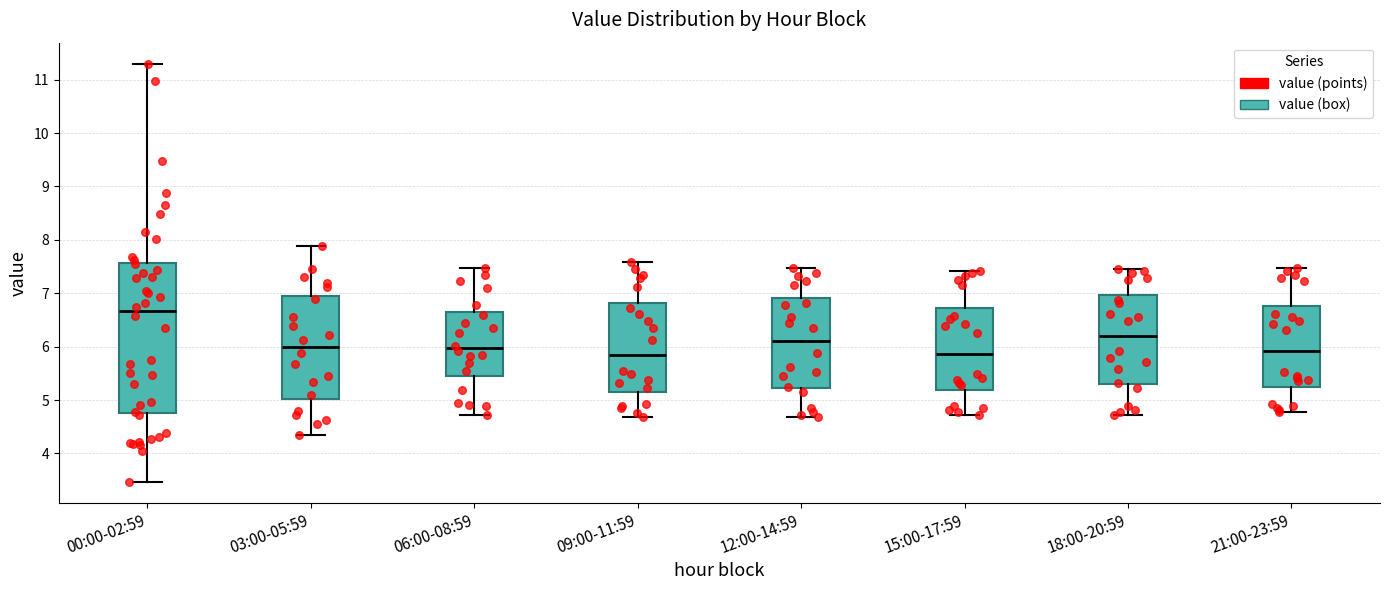

Where does the lower whisker of the box for 21:00-23:59 end on the y-axis? The values are not printed on the chart, so give them approximately, as read against the axis.

4.8